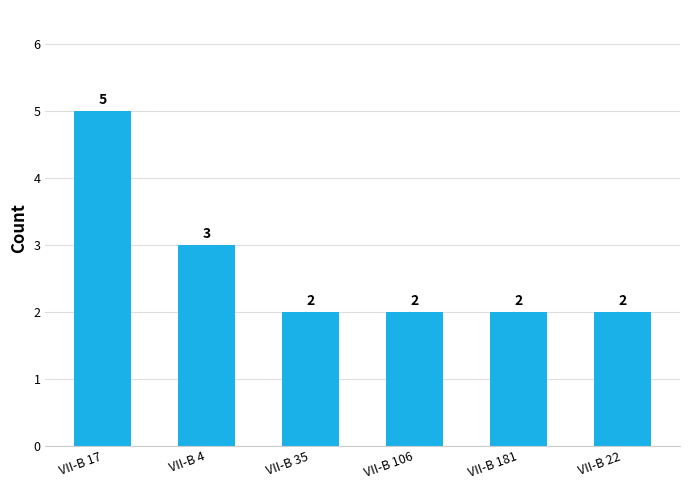

What is the maximum value shown in the chart?

5